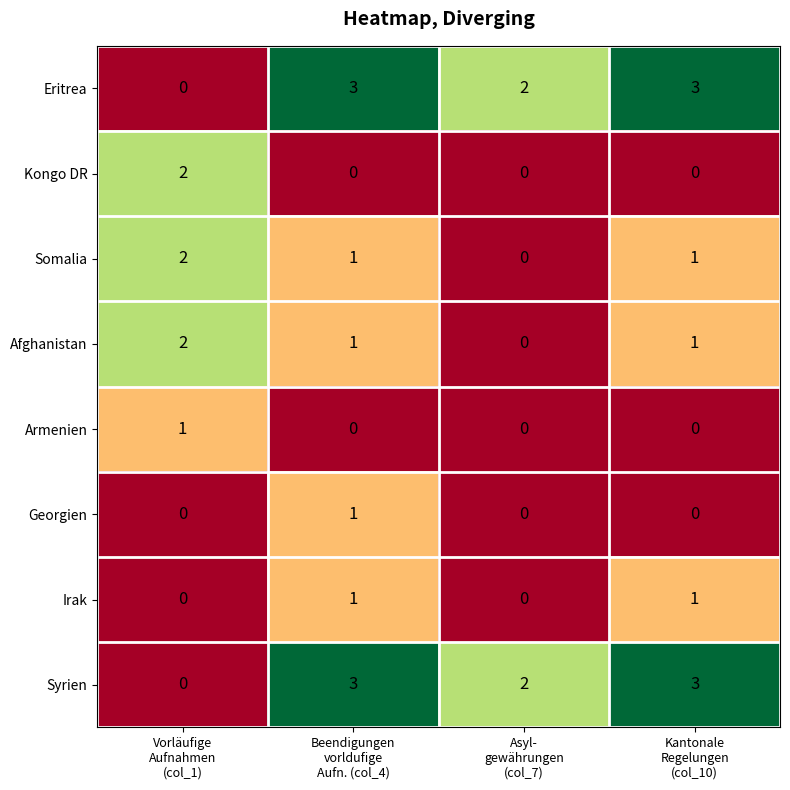

What is the maximum value for Eritrea?

3